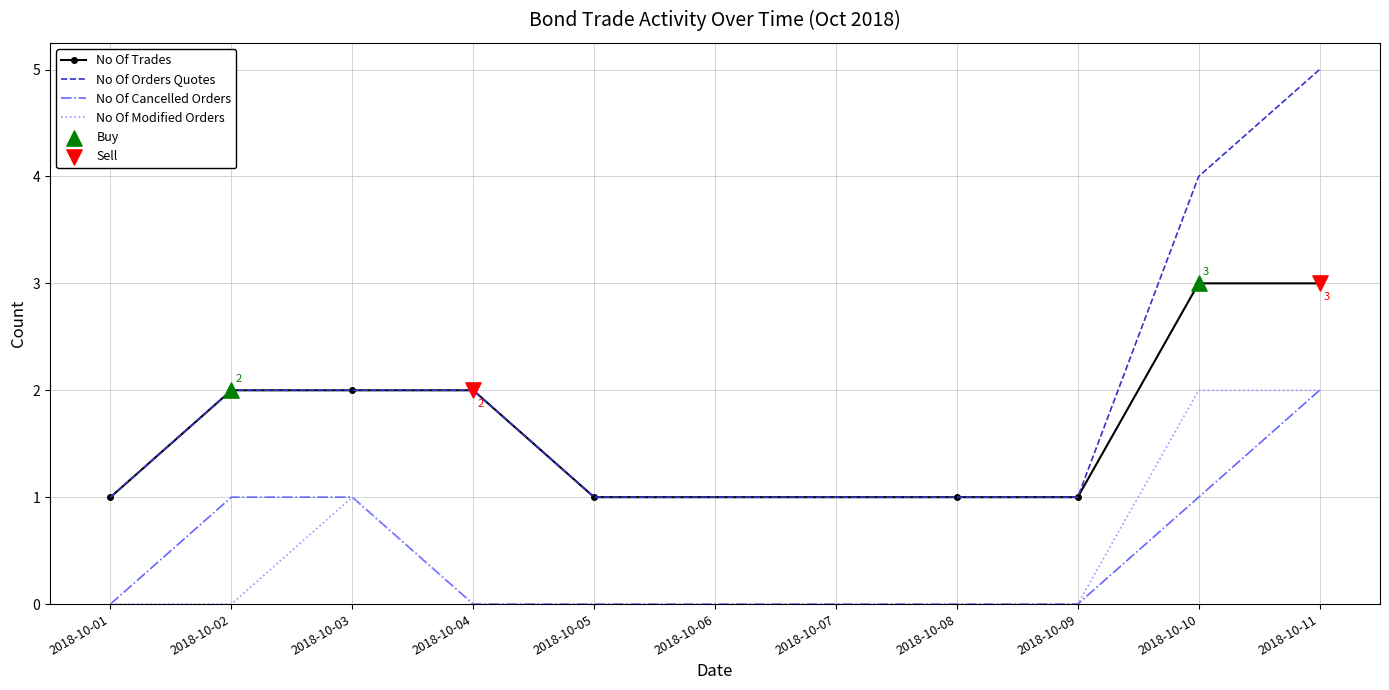

What is the total value across all series at 2018-10-01?

2